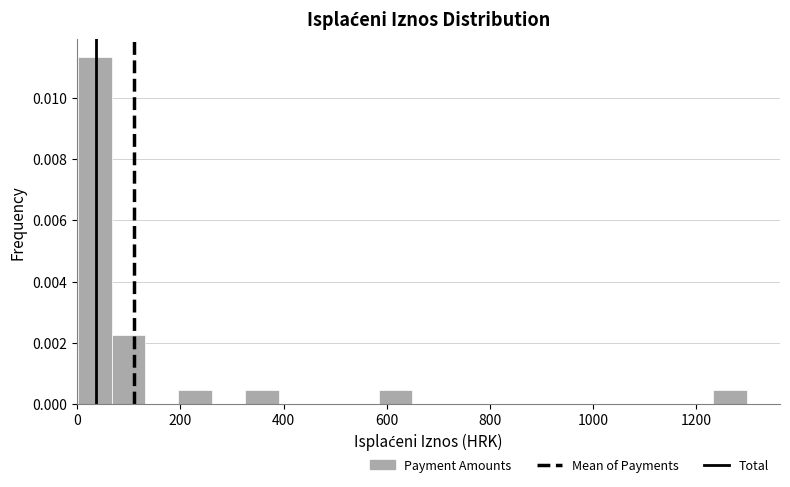

Read against the x-axis, roughly where is the centre of the tallest bar?

40